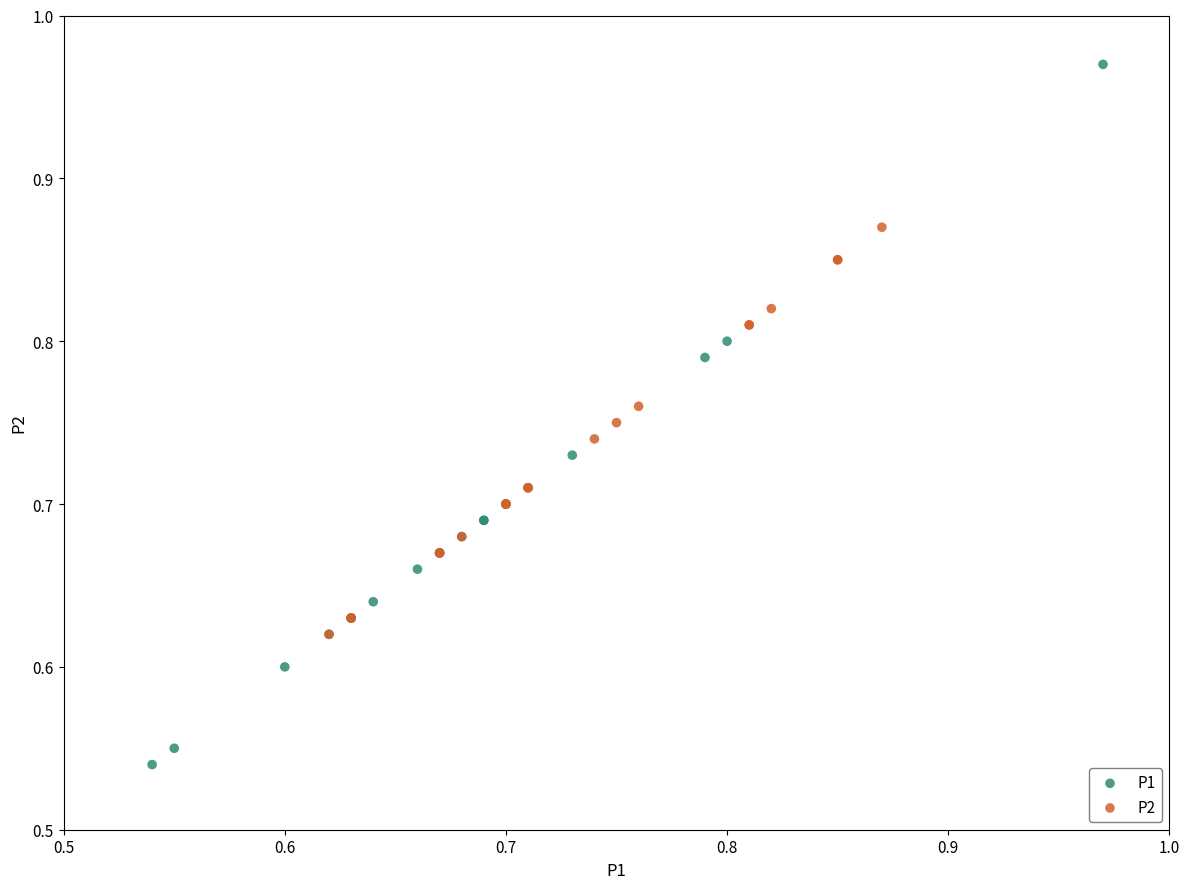

Which series has the largest Y range (max minus min)?

P1